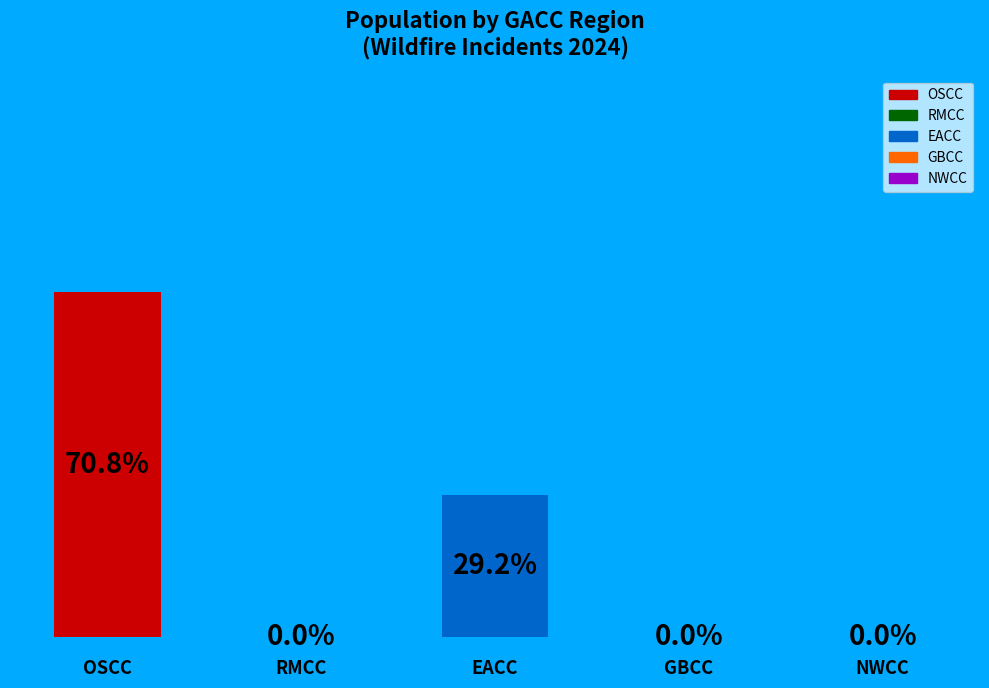

Are the bars horizontal?

No